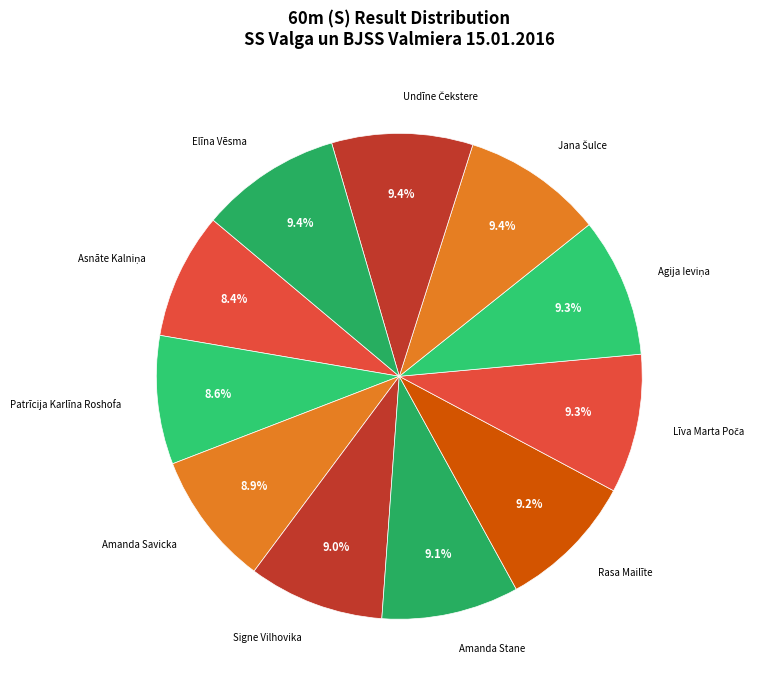

To the nearest percent, what is the difference between the largest and smallest slice percentages?

1%